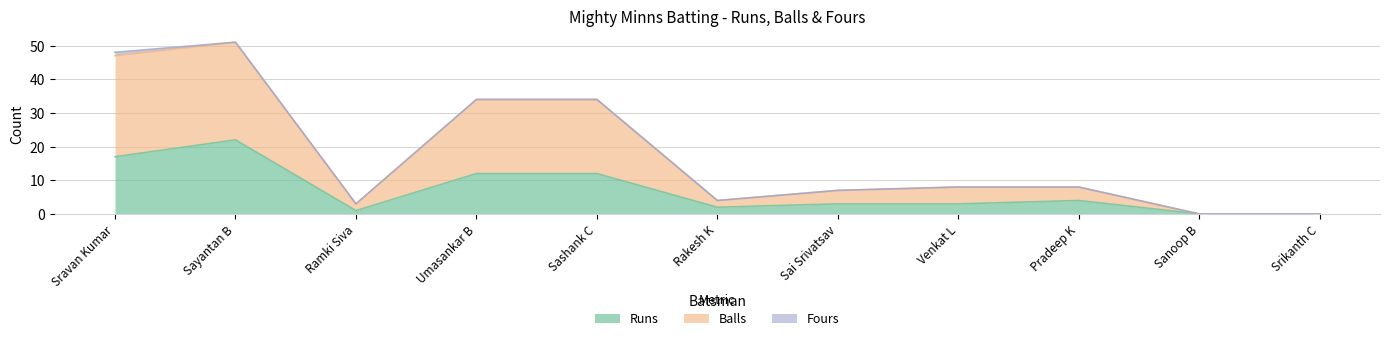

True or false: Balls and Runs cross at least once.

False